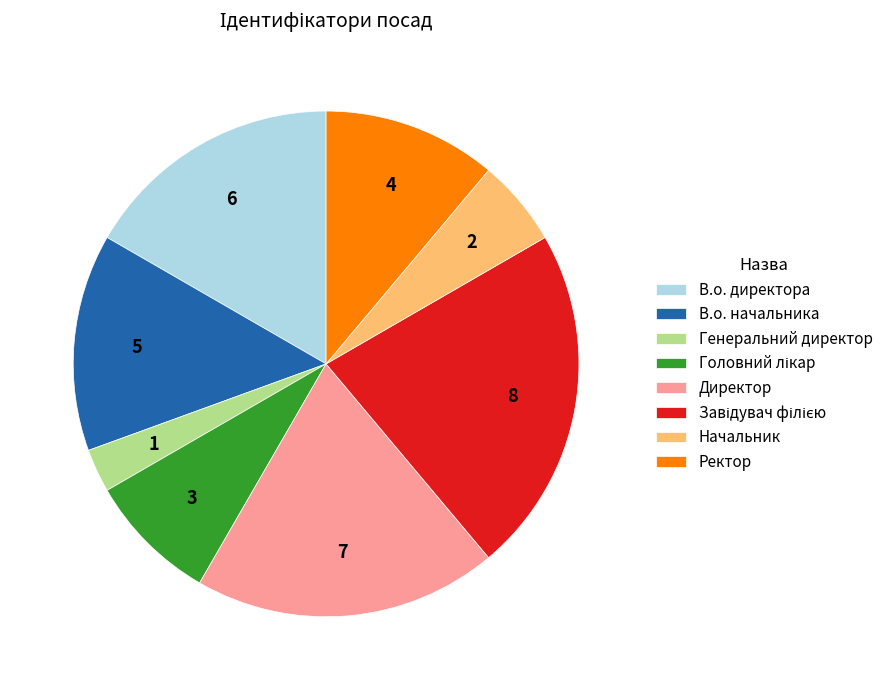

What is the ratio of the value at Начальник to the value at Генеральний директор?

2.0